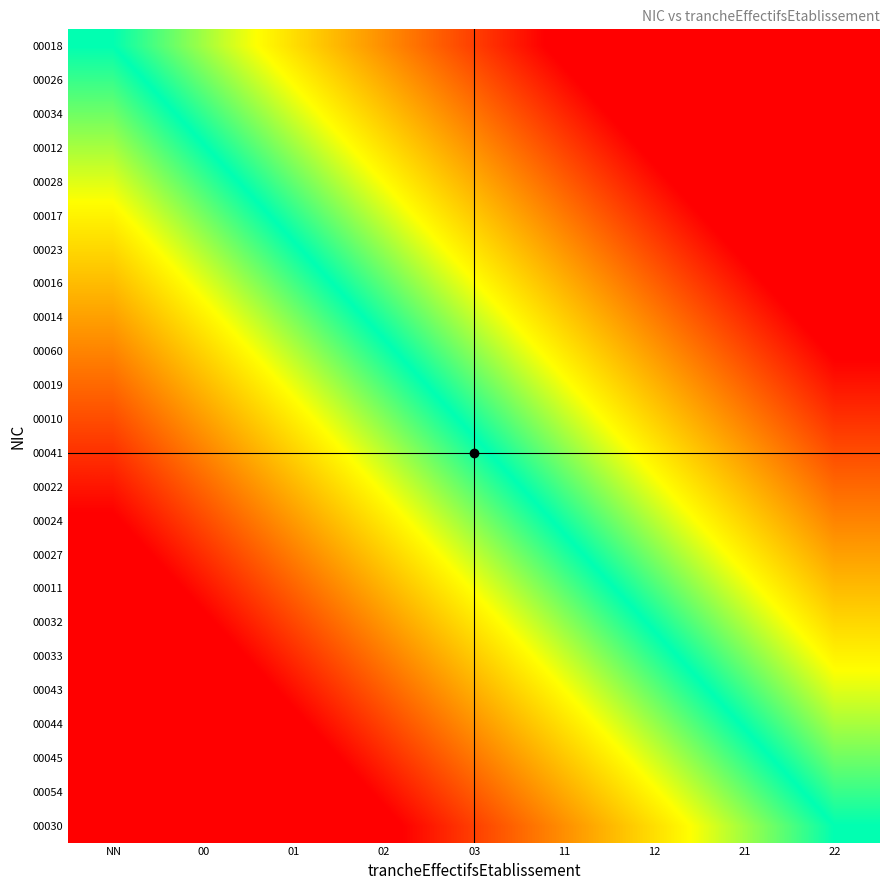

What is the spread (max minus min) of values at 11?

1.0